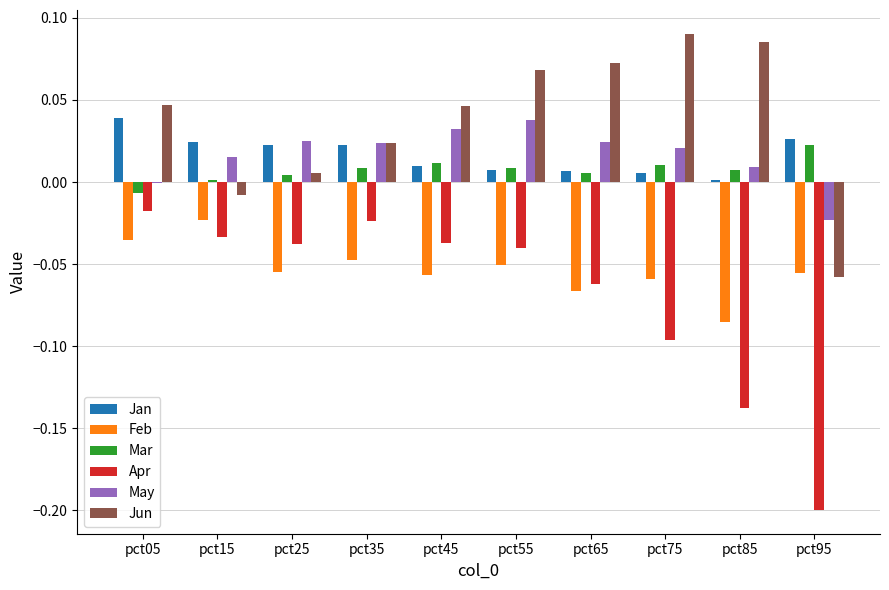

True or false: Feb has a value of -0.0 at pct95.

False